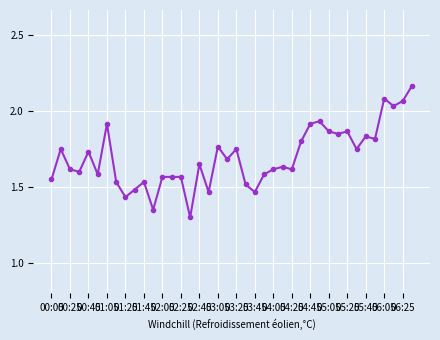

What is the minimum value shown in the chart?

1.3